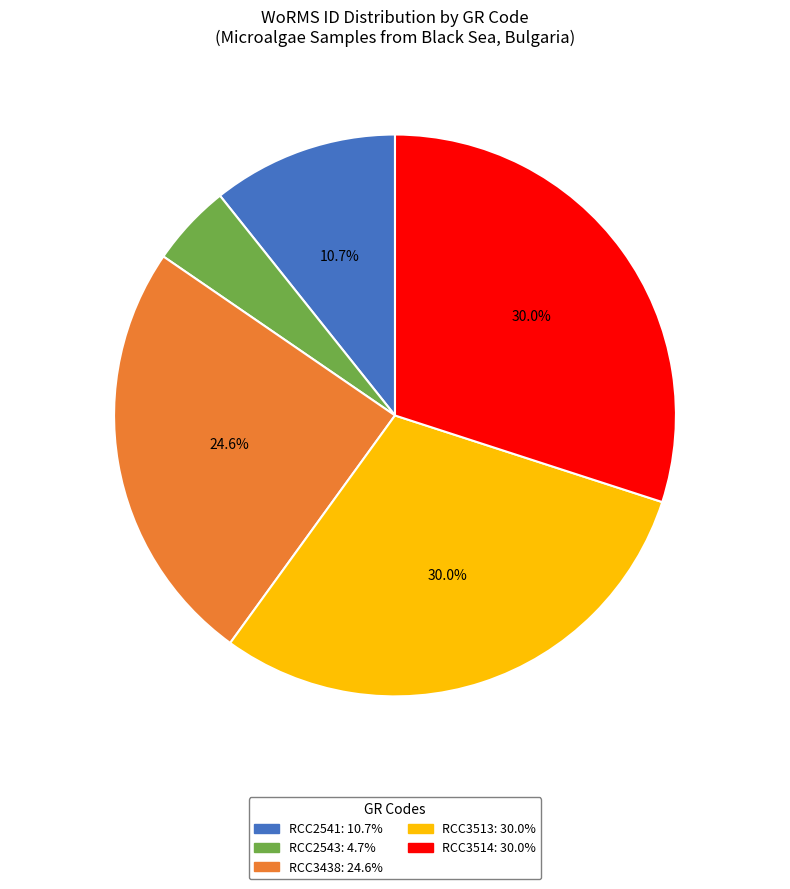

True or false: RCC2543 accounts for 18% of the total.

False